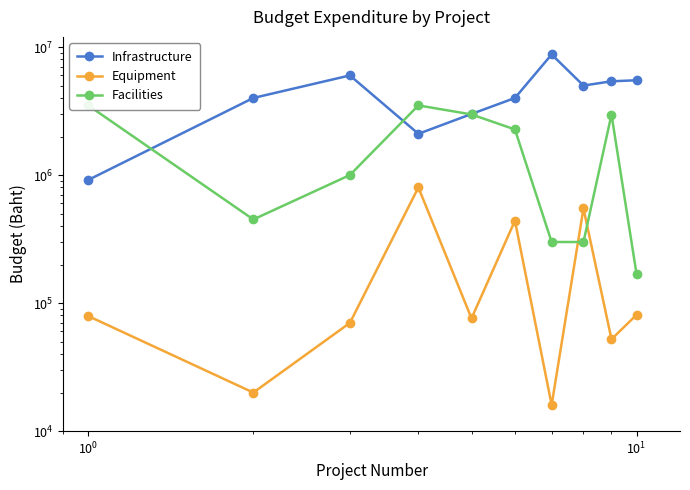

What is the label of the 8th point from the right?

$\mathdefault{10^{0}}$